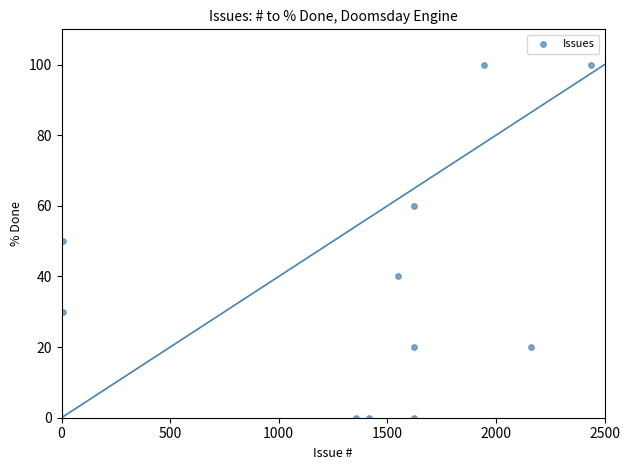

What is the average X value?

1431